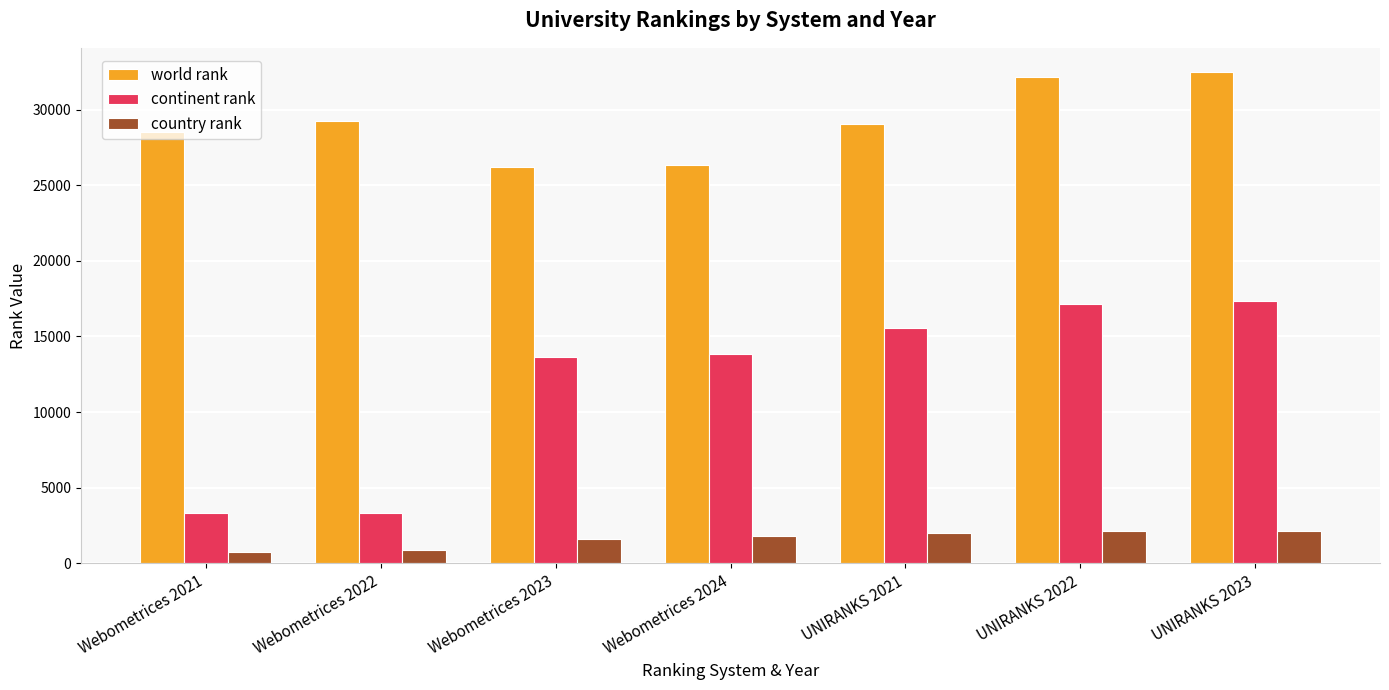

What is the difference between the highest and lowest values at Webometrices 2023?

24597